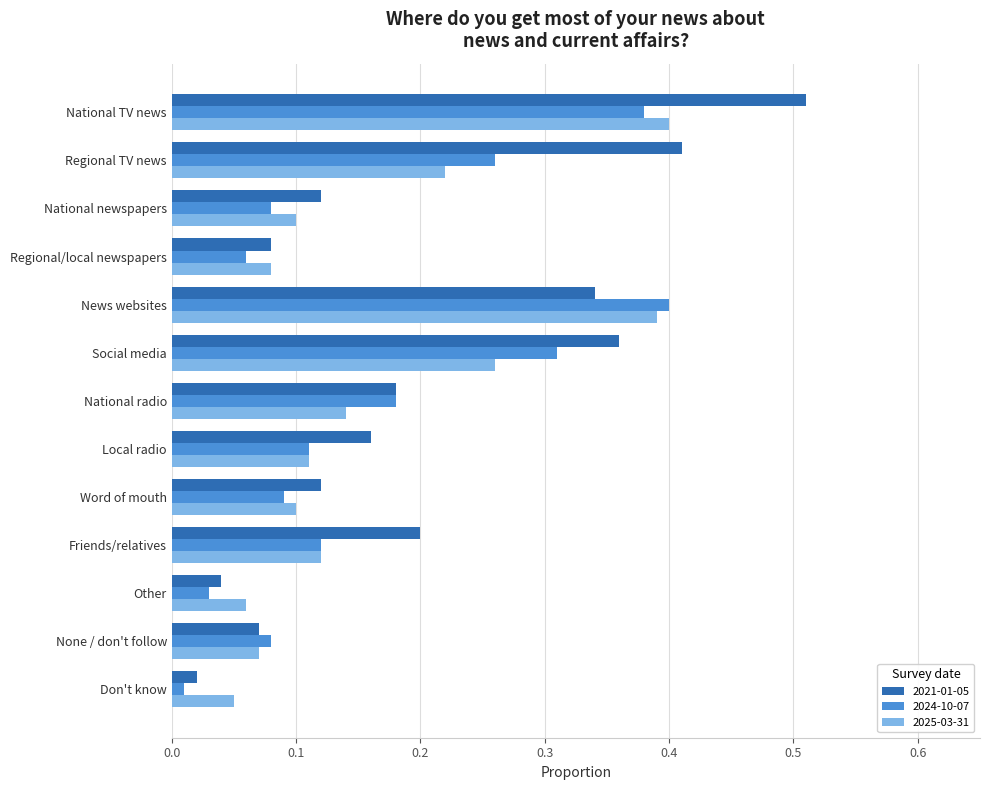

The value of 2025-03-31 at Regional TV news is 0.2. True or false?

True